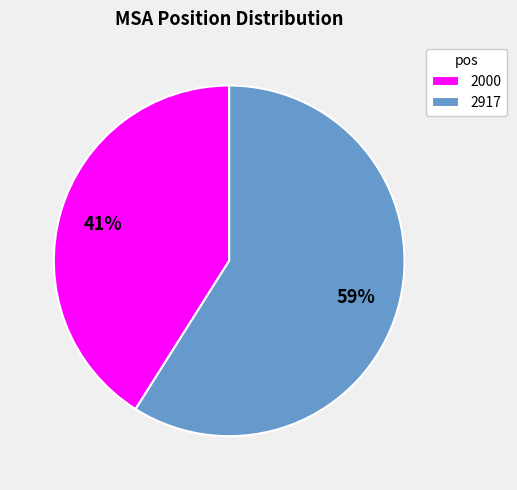

Which category has the smallest portion of the pie?

2000